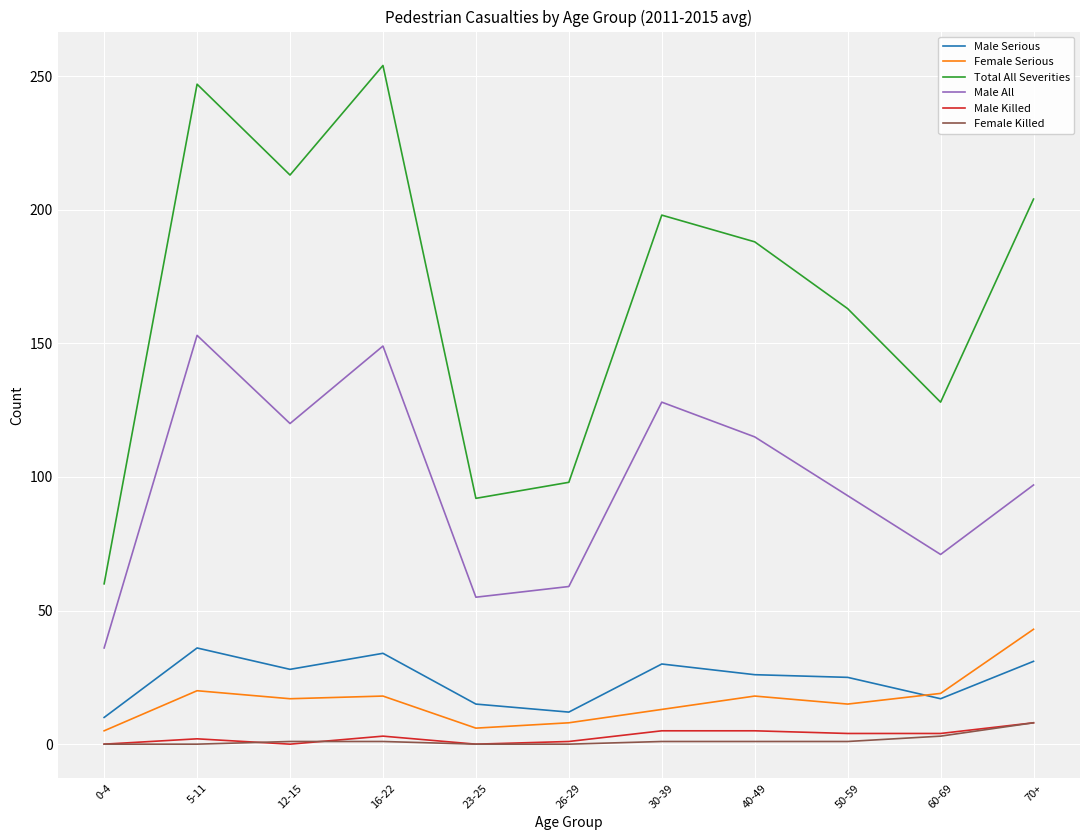

Which series has the largest range (max minus min)?

Total All Severities